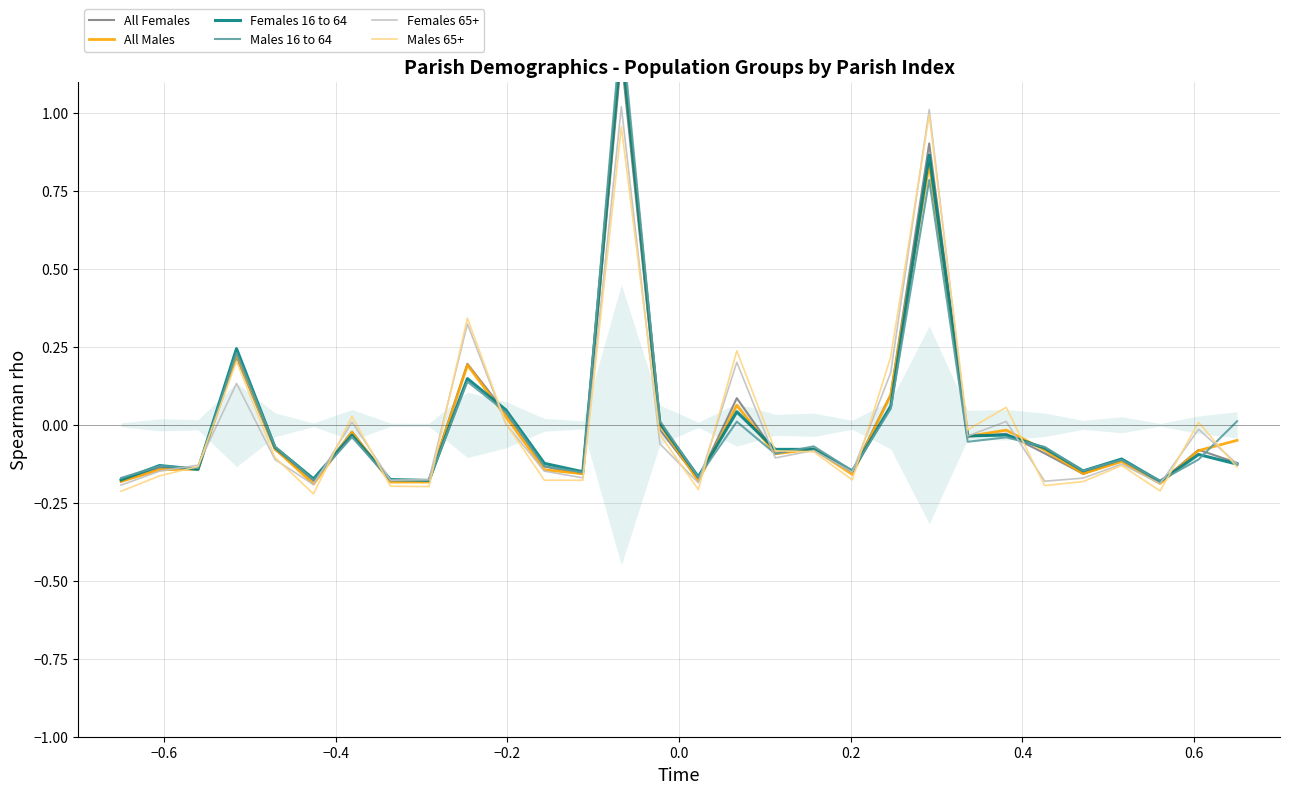

Does the chart have visible grid lines?

Yes